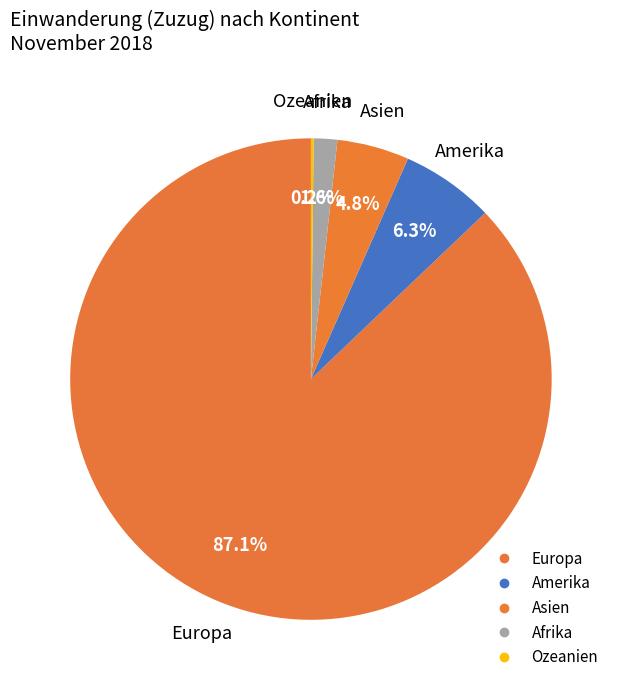

Which slice represents more than half of the pie?

Europa